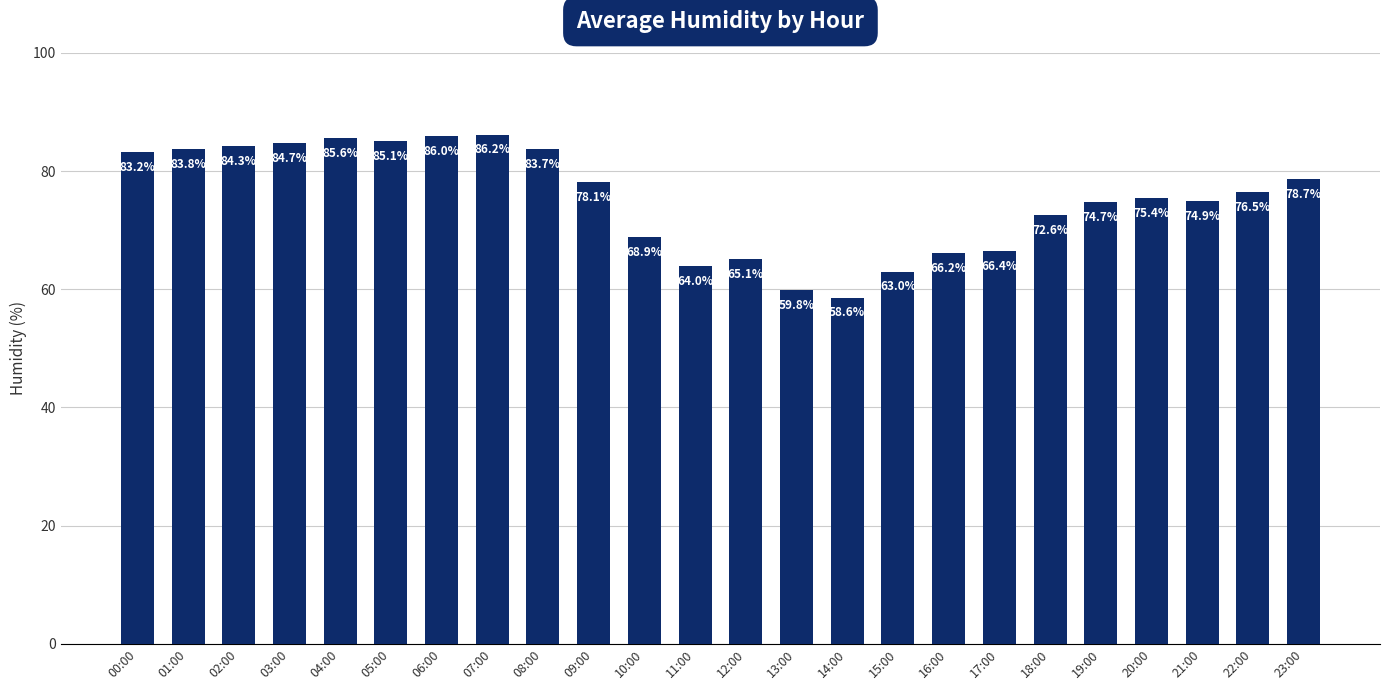

Where is the data nearest to the value 72?

18:00